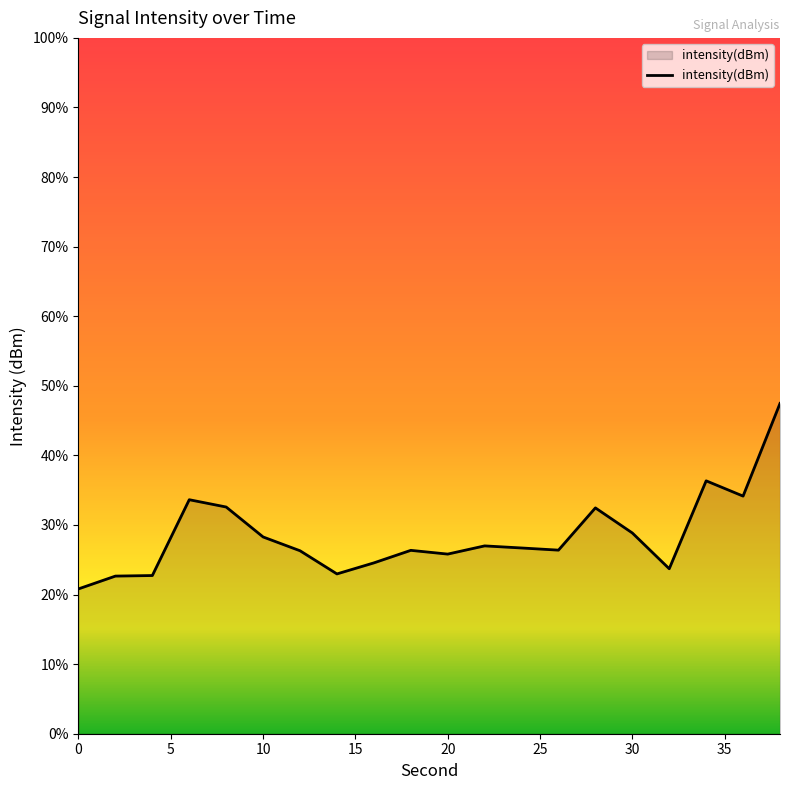

Where does the data first go above -131?

15